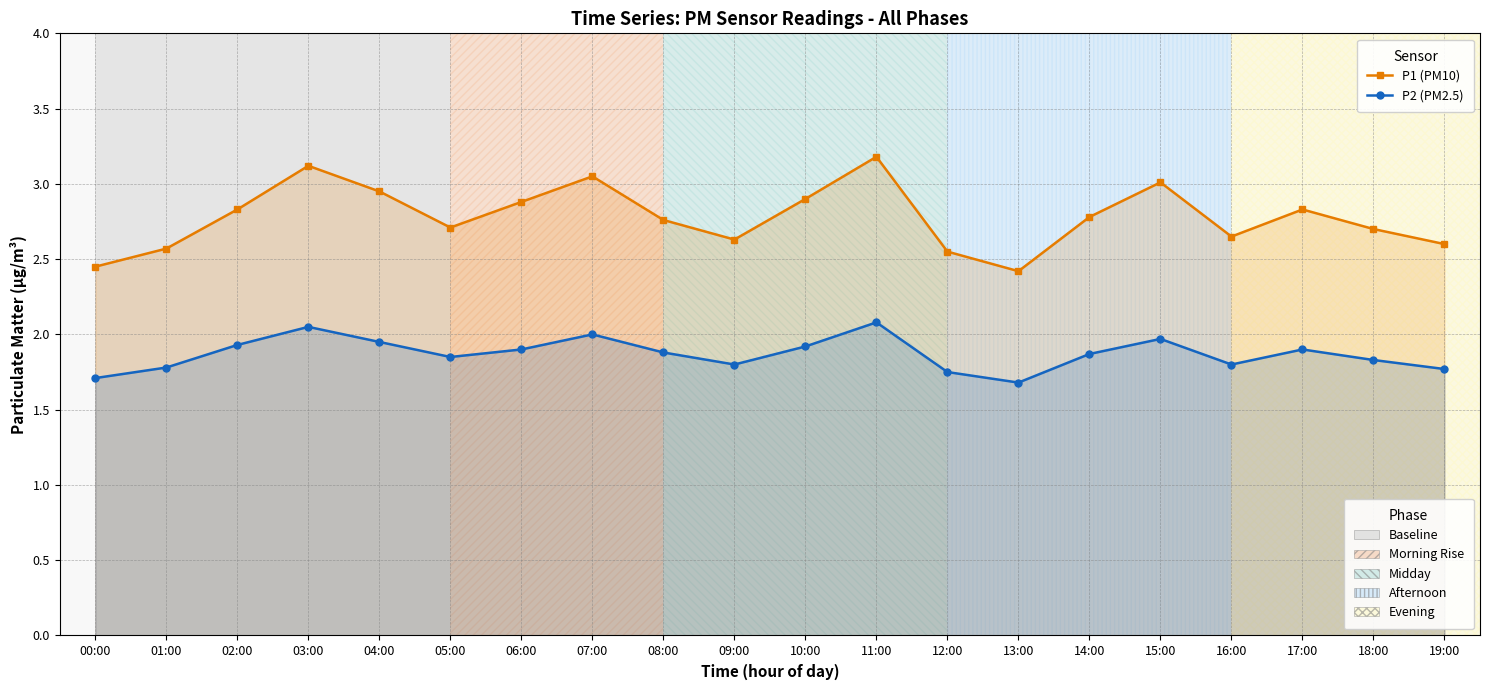

Between 04:00 and 16:00, which is larger?

04:00